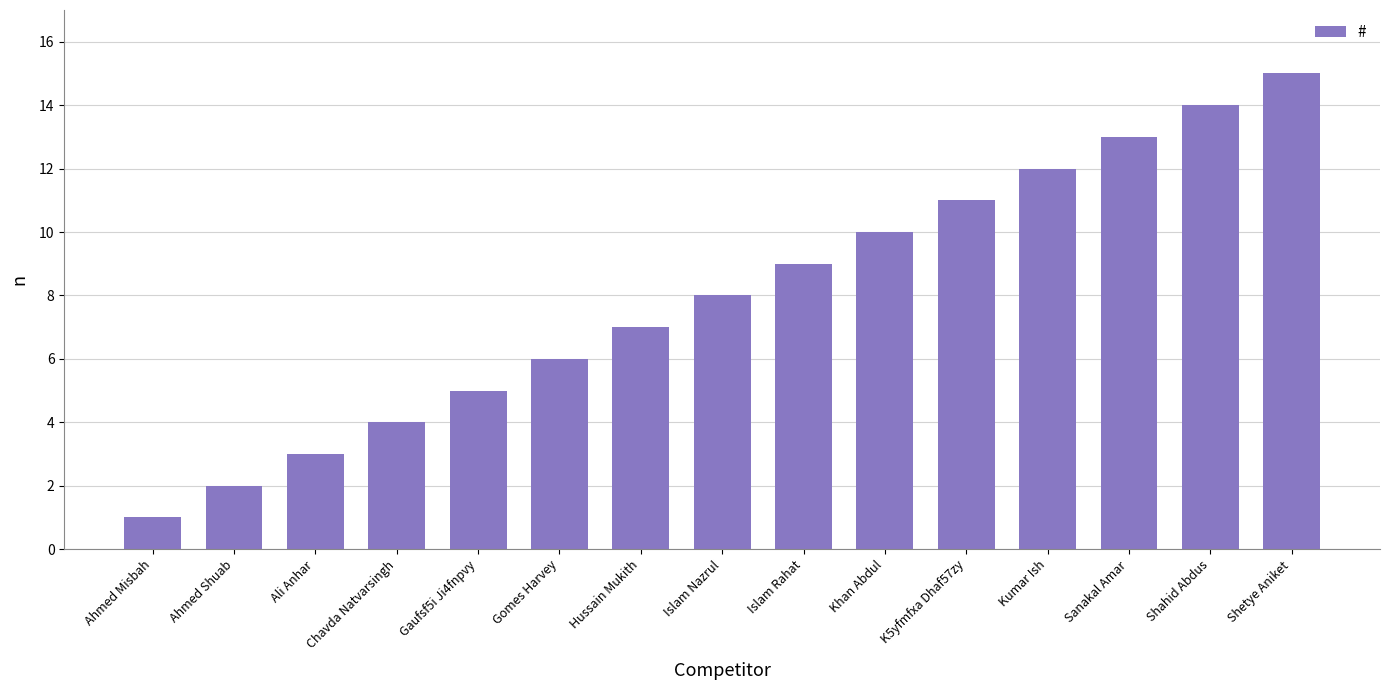

True or false: the data shows 4 at Gomes Harvey.

False